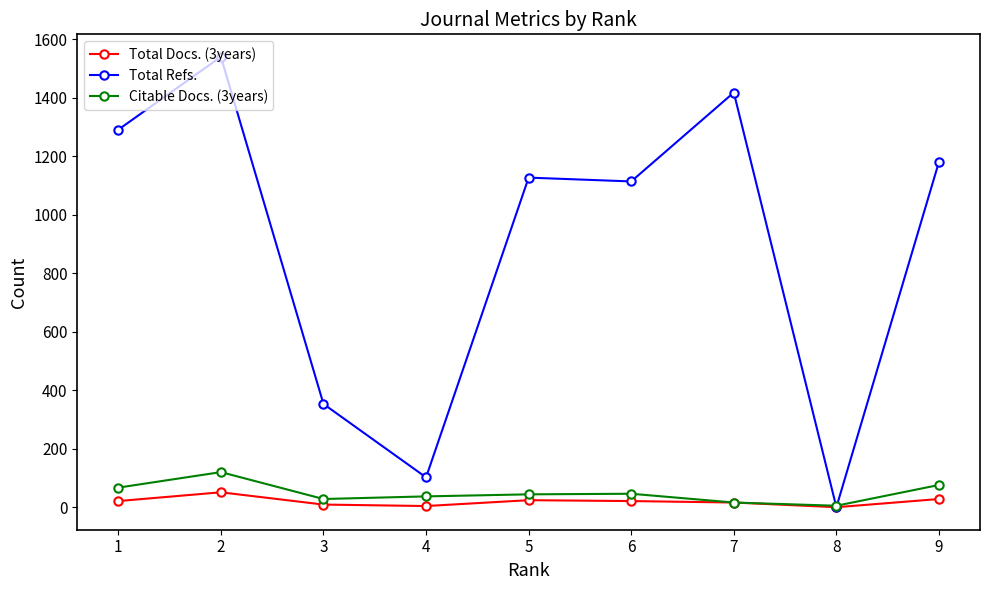

Where is the first local maximum for Total Refs.?

2